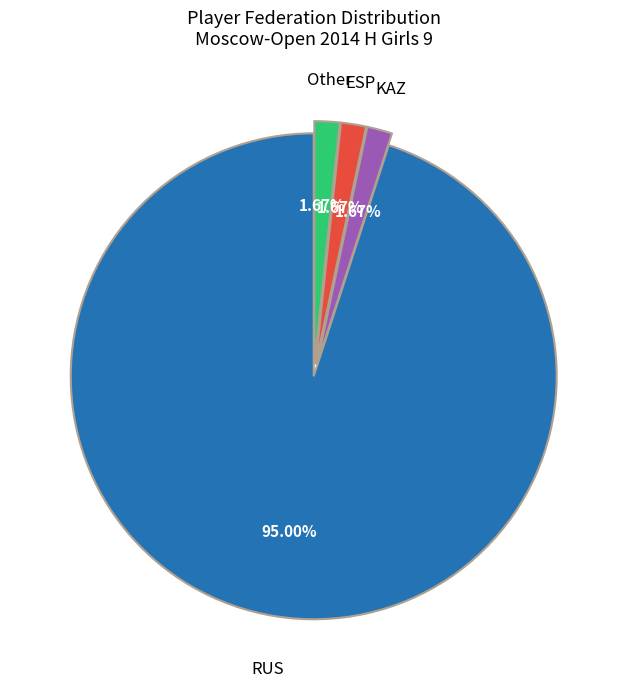

Does any single category account for the majority?

Yes